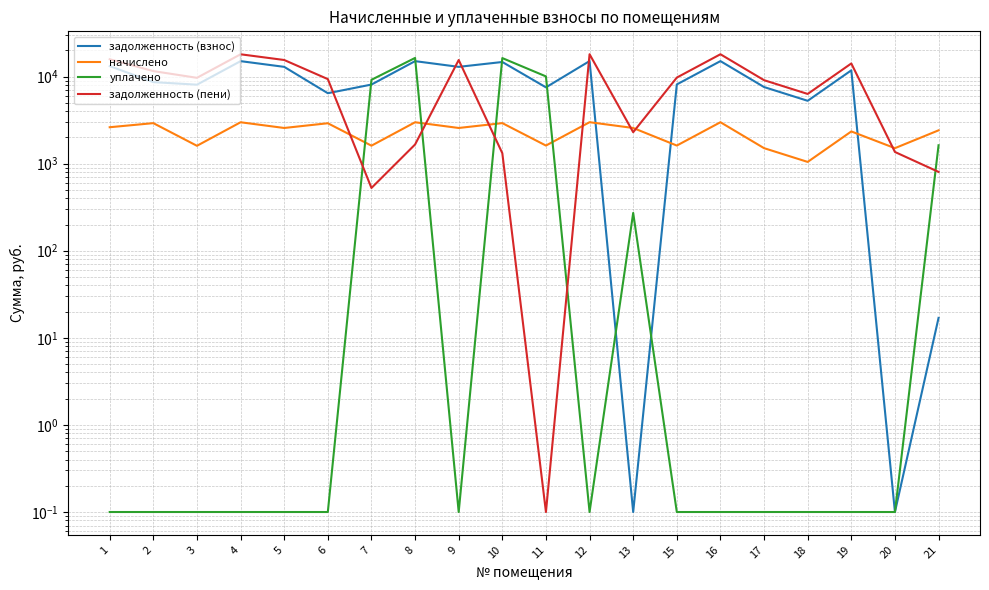

At how many categories does at least one series exceed 3895?

17